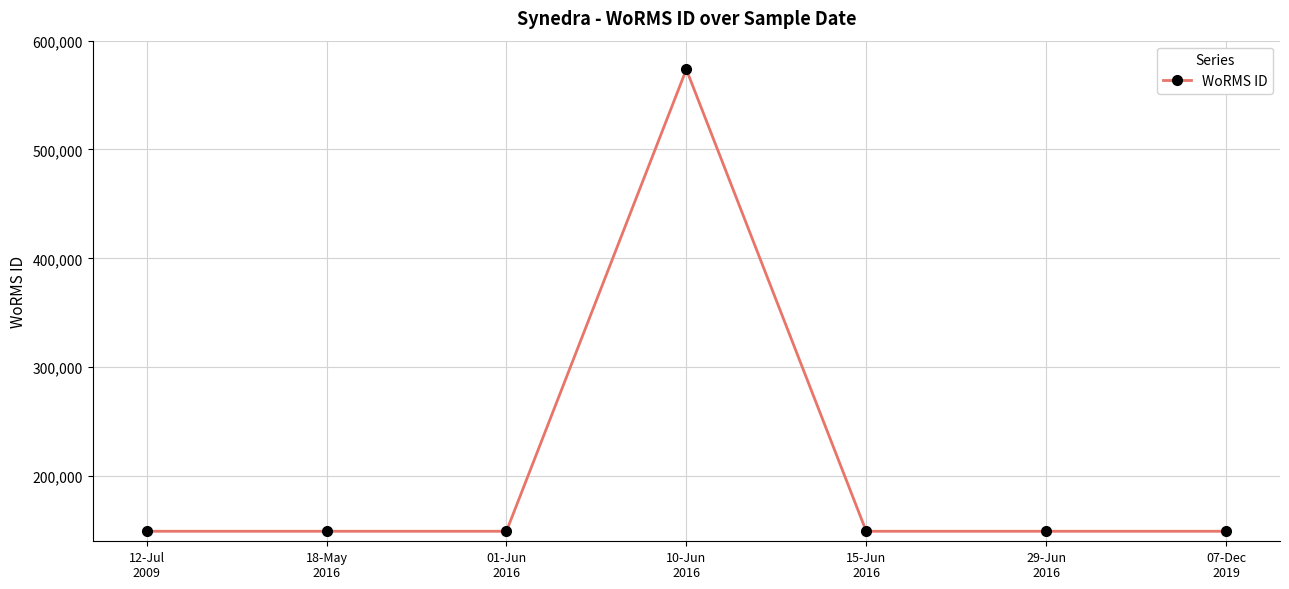

Does the chart display data point markers on the line(s)?

Yes